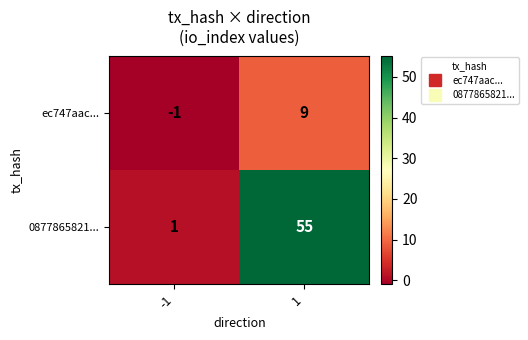

At which category does the chart reach its peak across all series?

1